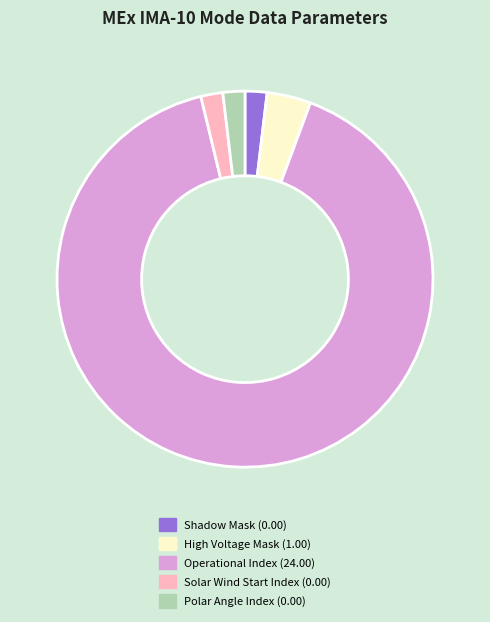

Is the sum of Operational Index (24.00) and High Voltage Mask (1.00) greater than half?

Yes